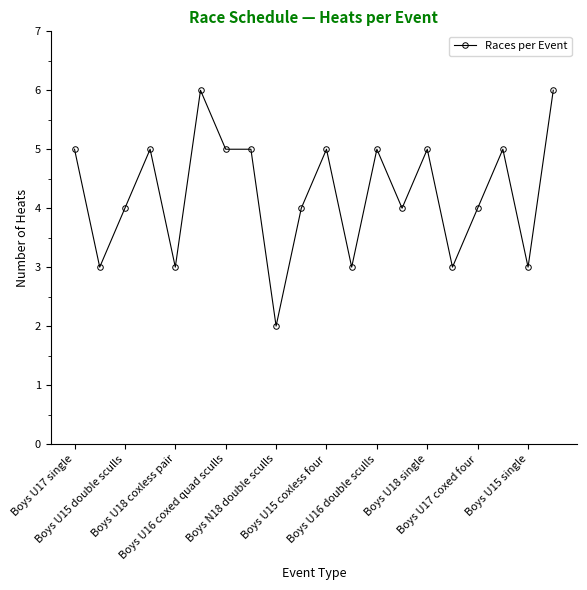

How many data points are less than 5?

10